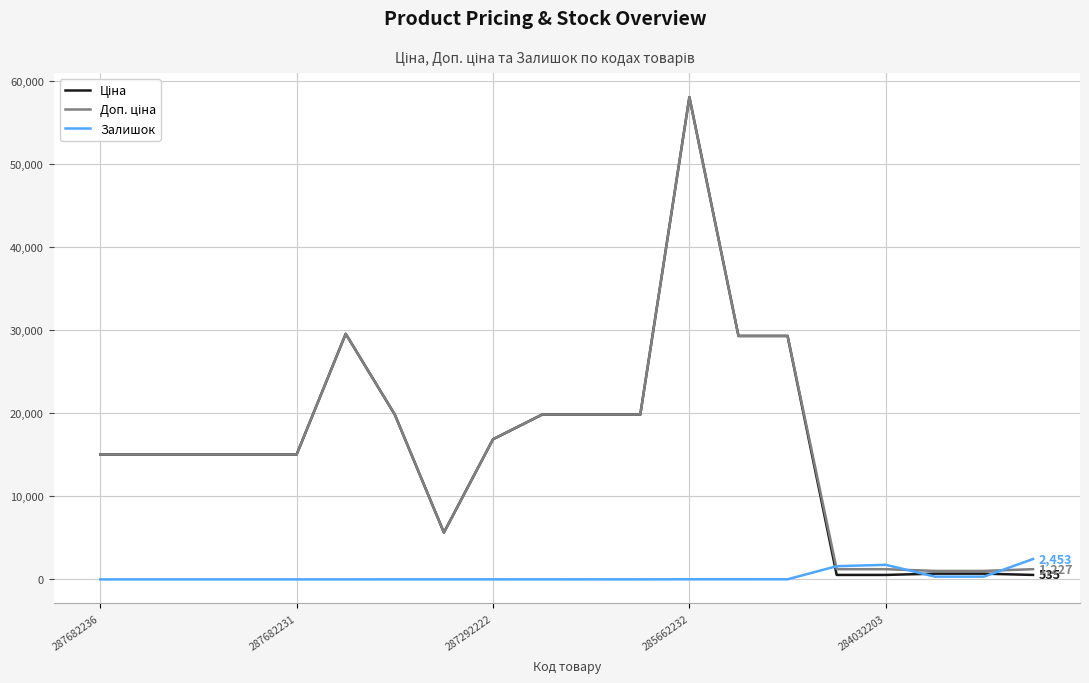

What is the maximum value shown in the chart?

58037.0